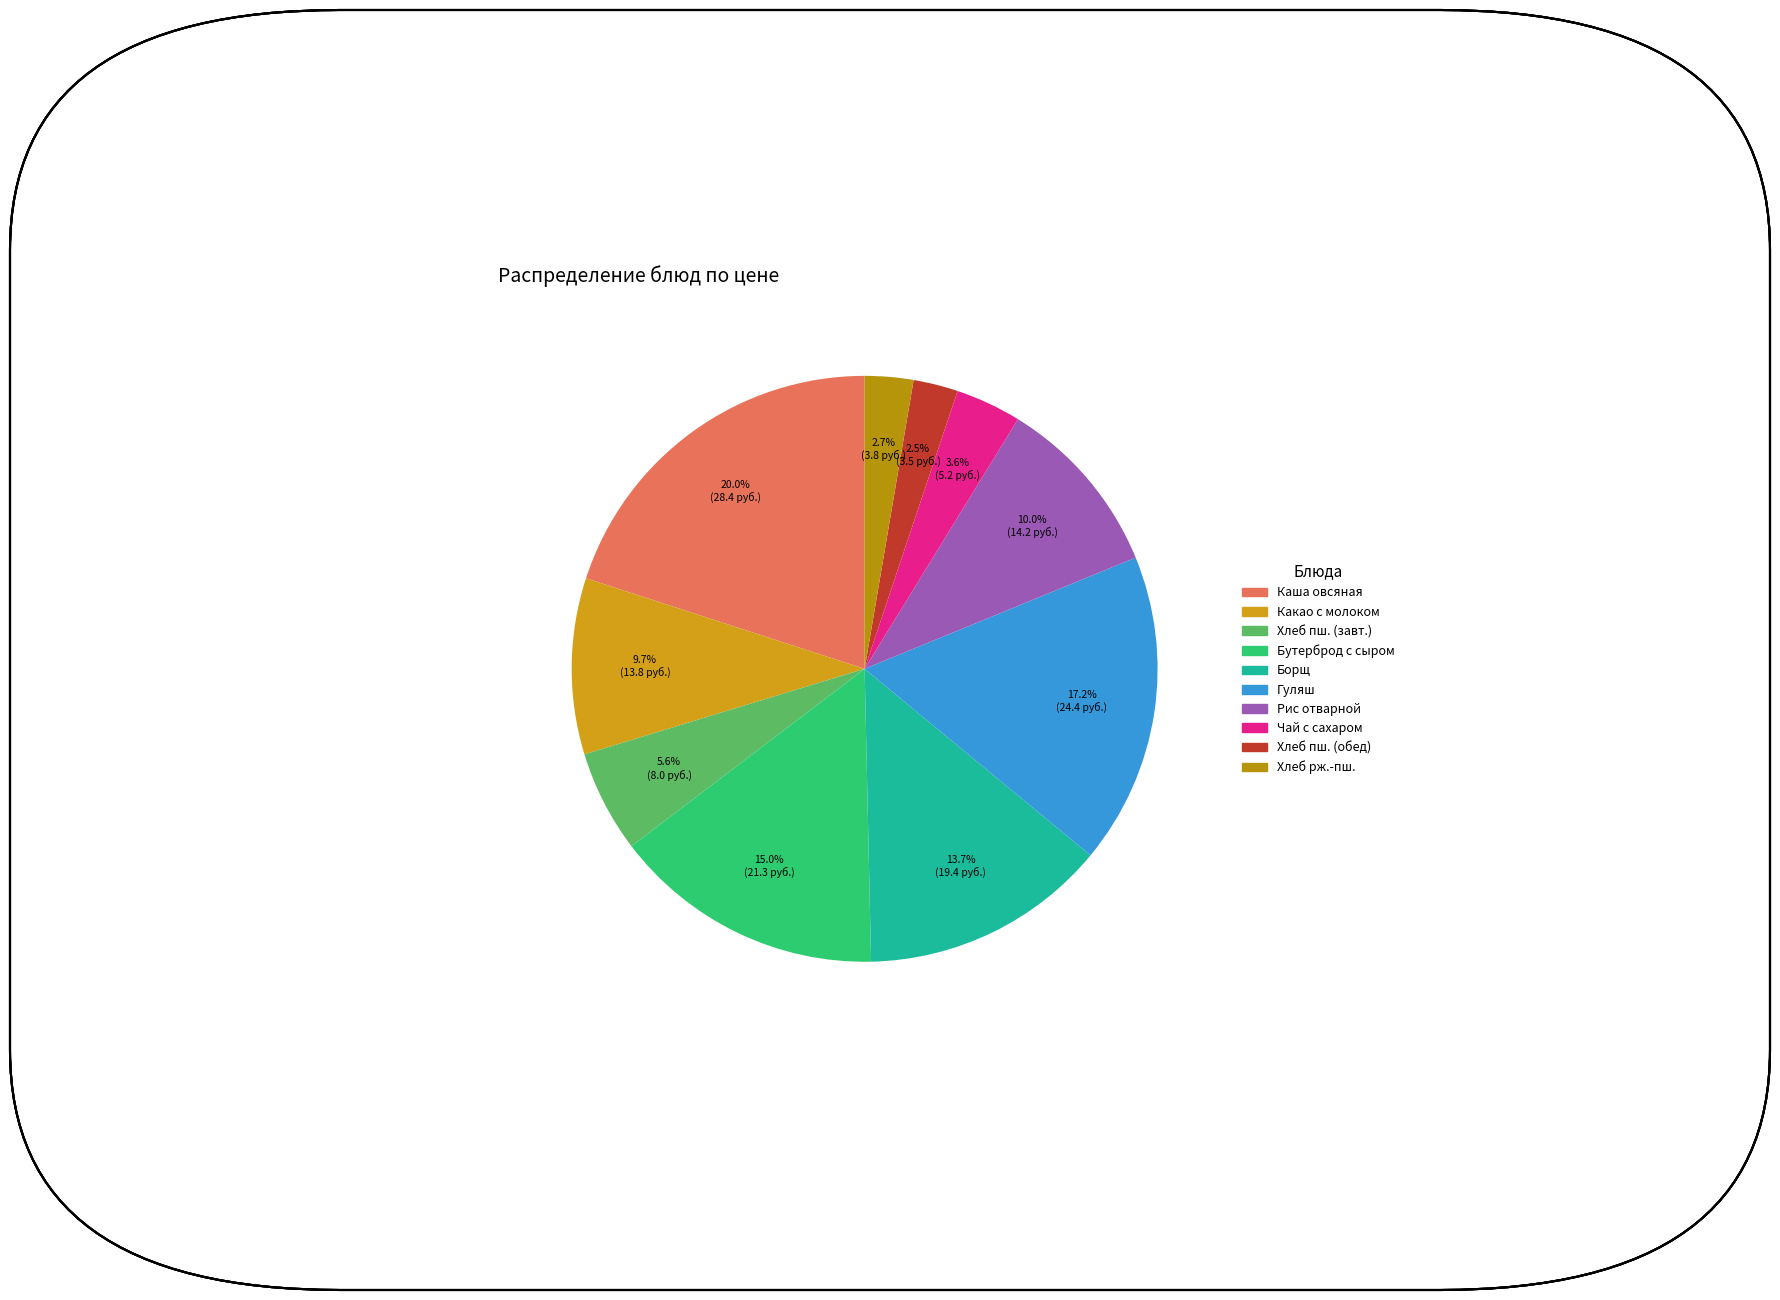

How many slices are in this pie chart?

10